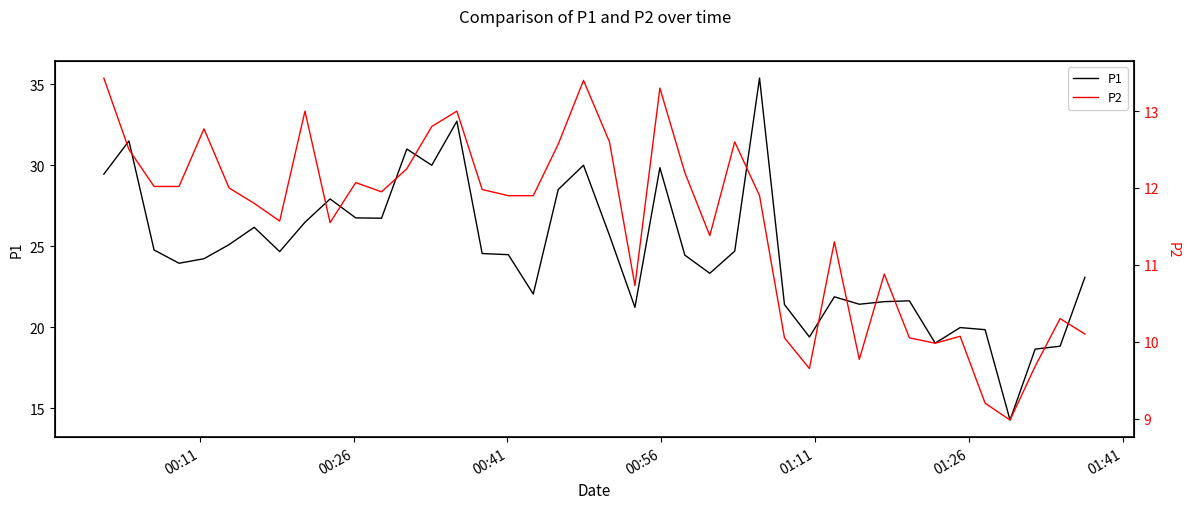

What is the highest value of the P1 series?

35.4